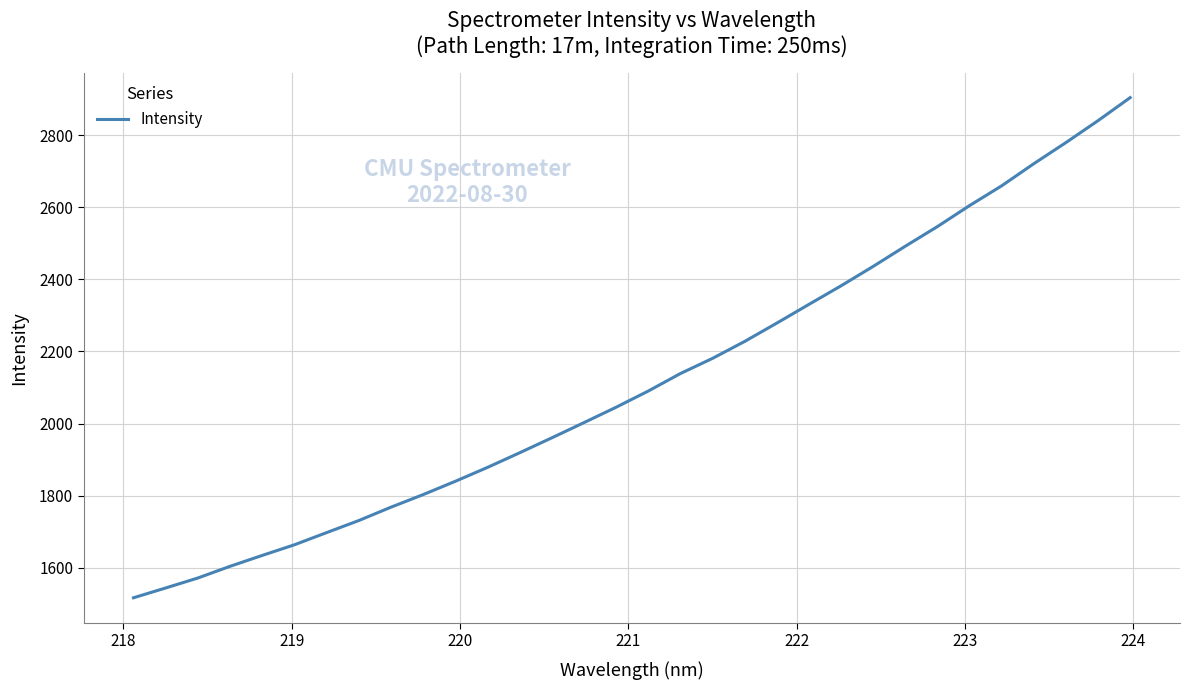

What is the maximum value shown in the chart?

2903.7